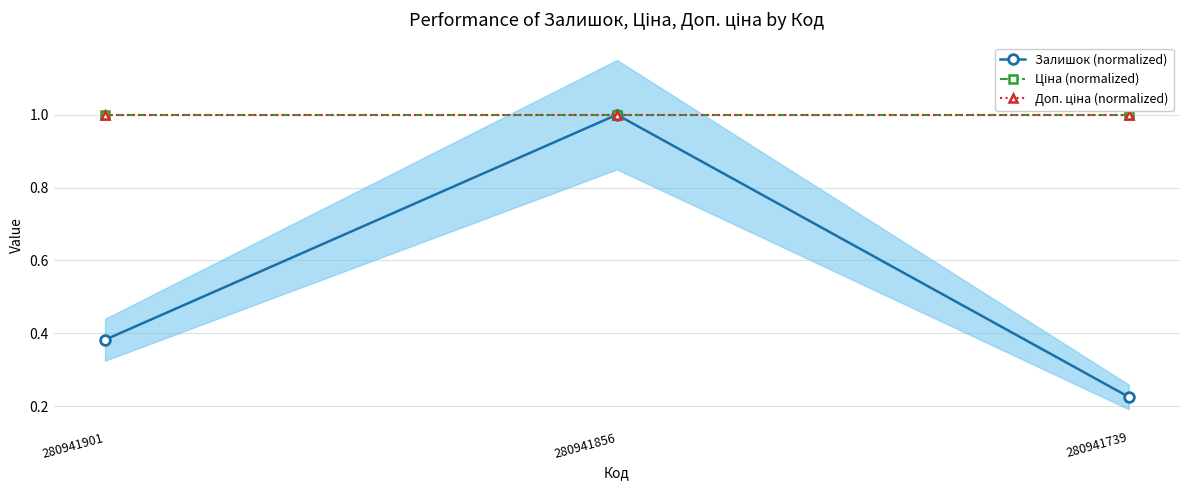

What are all the series names shown in the legend?

Залишок (normalized), Ціна (normalized), Доп. ціна (normalized)